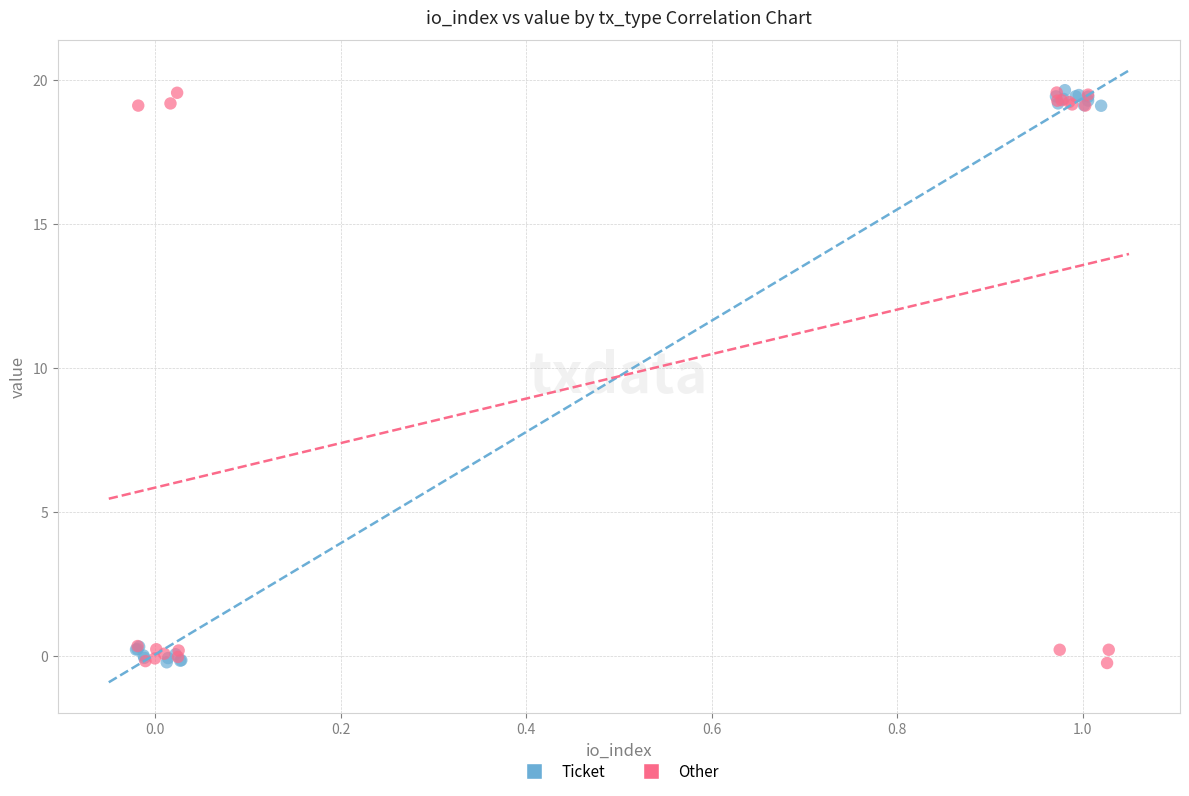

What are all the series names shown in the legend?

Ticket, Other